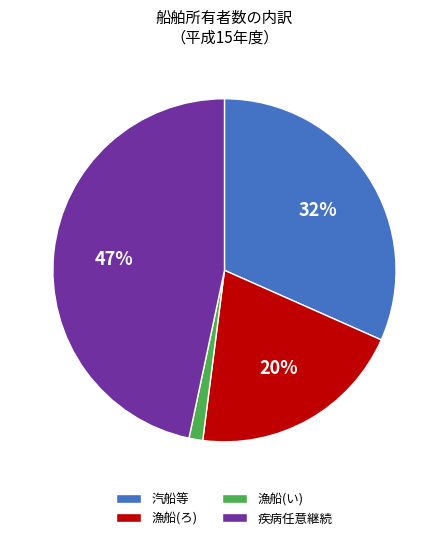

What percentage is the 汽船等 slice, to the nearest percent?

32%